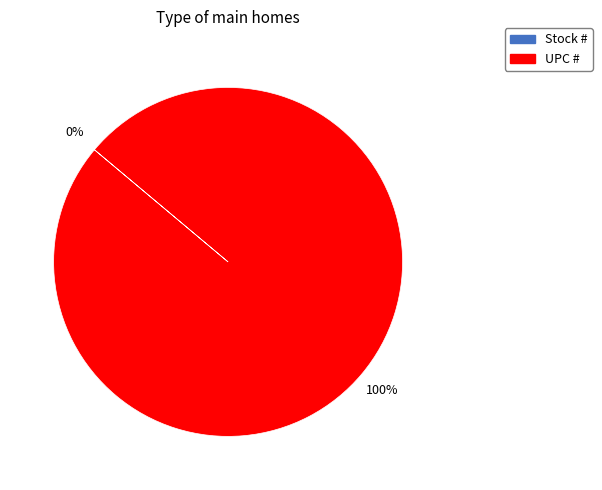

What is the smallest slice in the pie chart?

Stock #